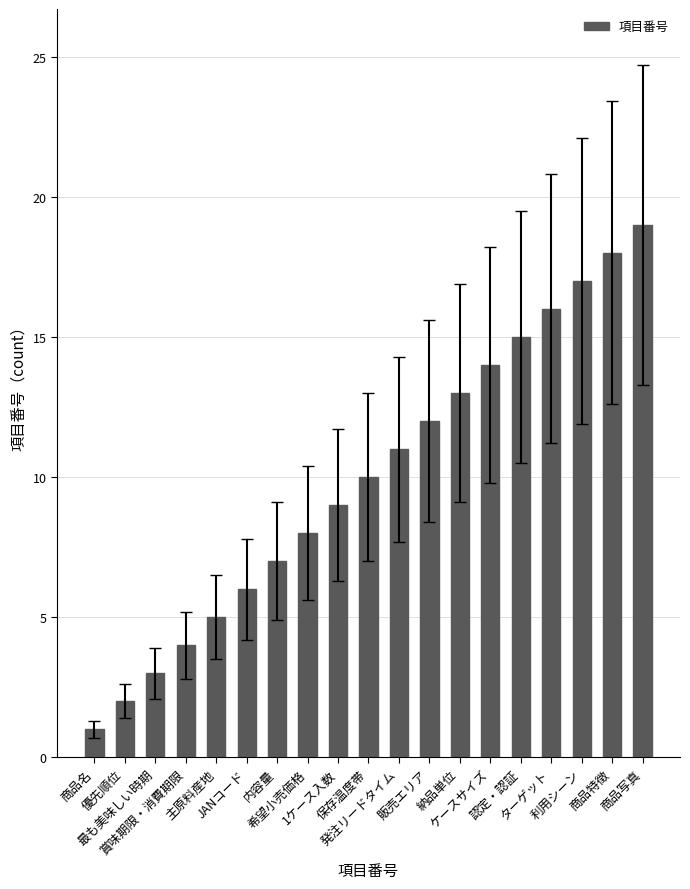

Count the number of data series in this chart.

1